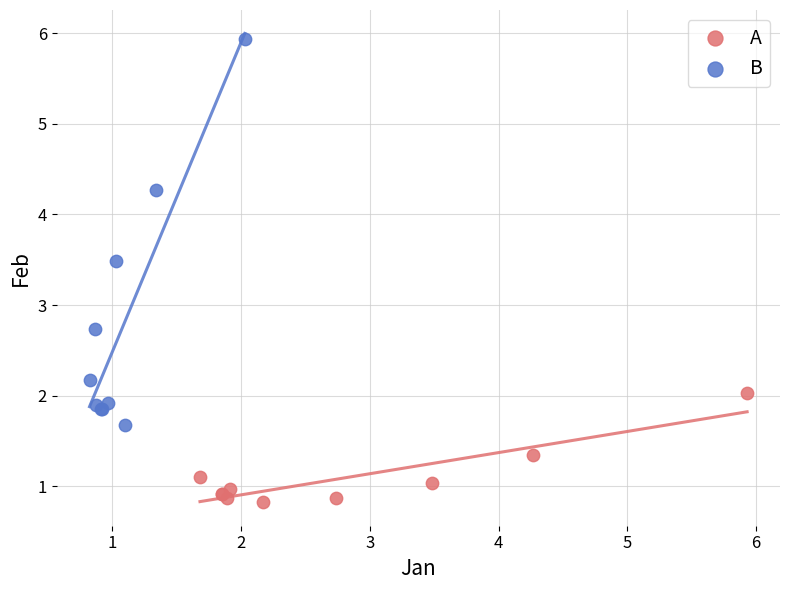

What are all the series names shown in the legend?

A, B